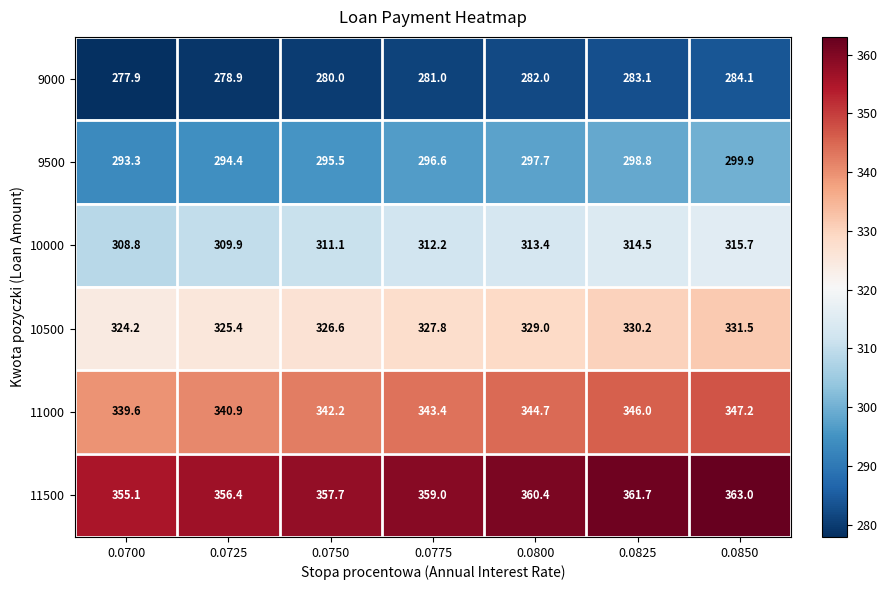

At which category does the chart reach its peak across all series?

0.0850